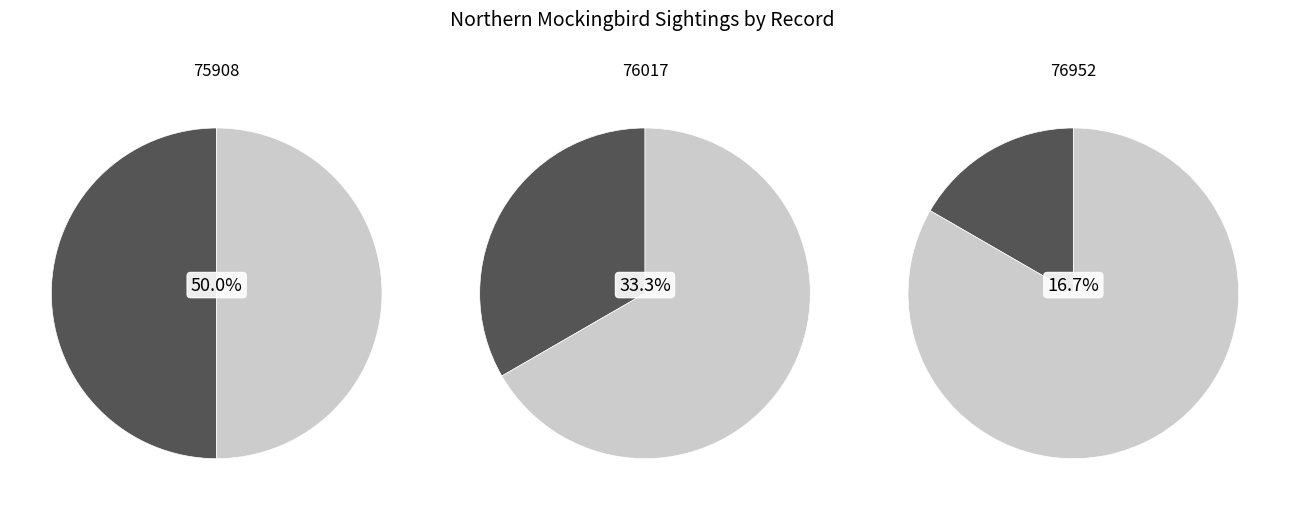

What is the largest slice in the pie chart?

75908